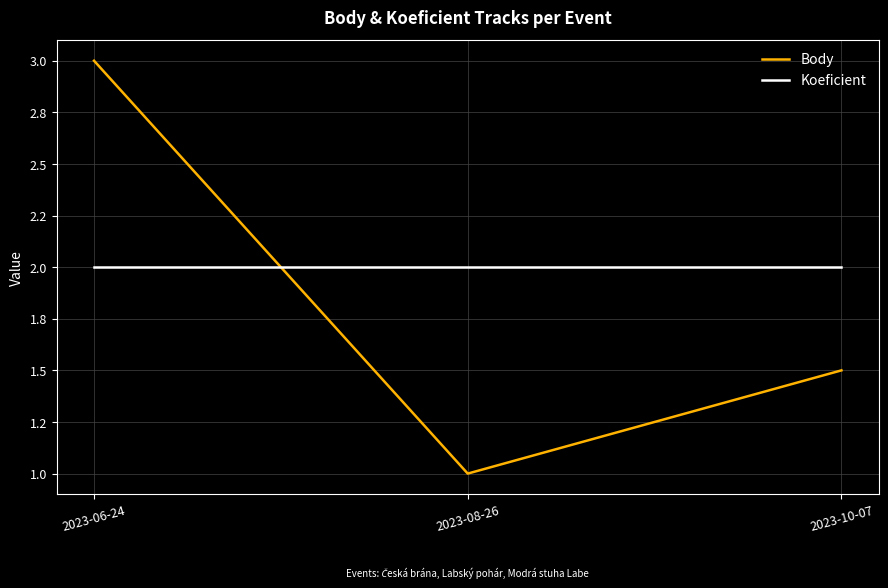

Is it true that Body equals 2.1 at 2023-10-07?

False